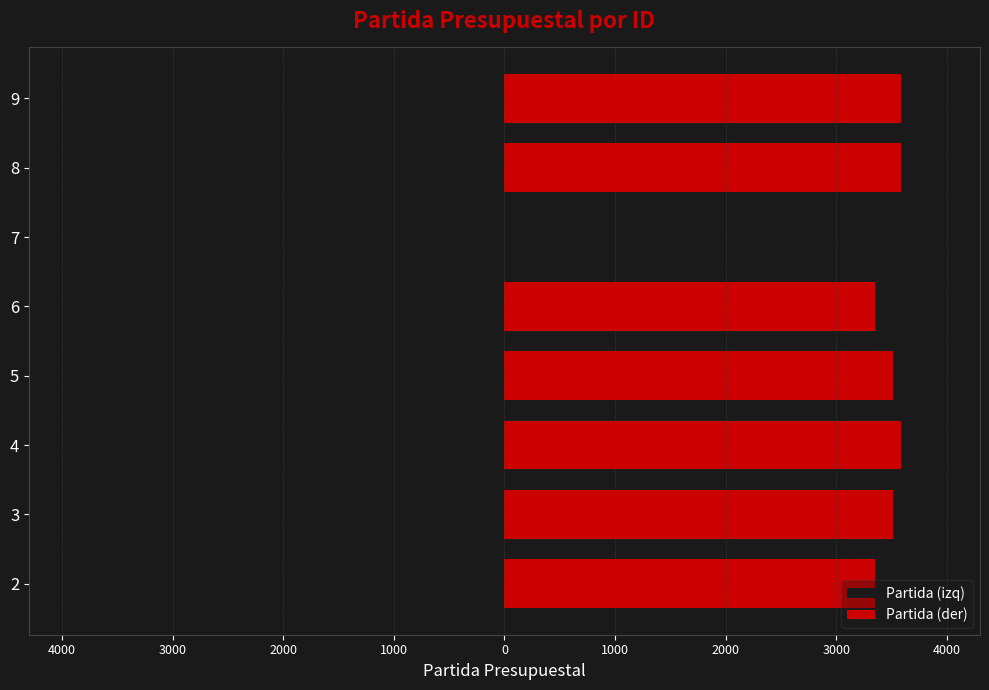

How many values in the Partida (der) series exceed 3511?

3